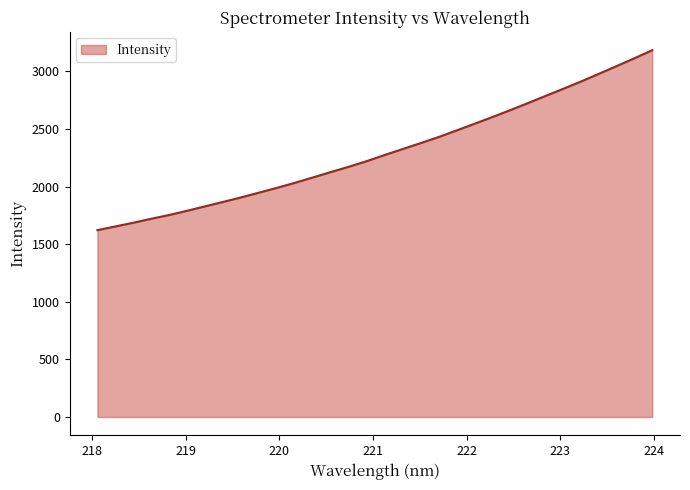

What is the average value?

2302.5